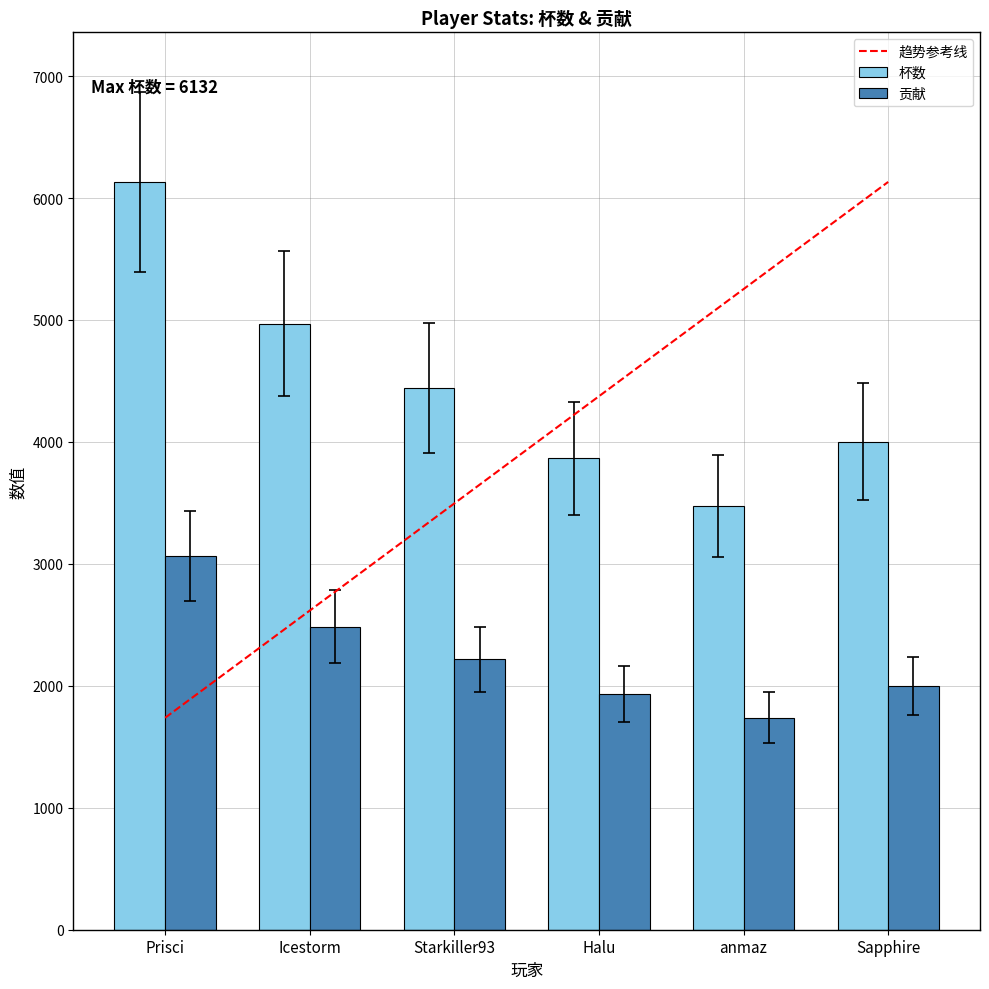

What is the lowest value of the 贡献 series?

1738